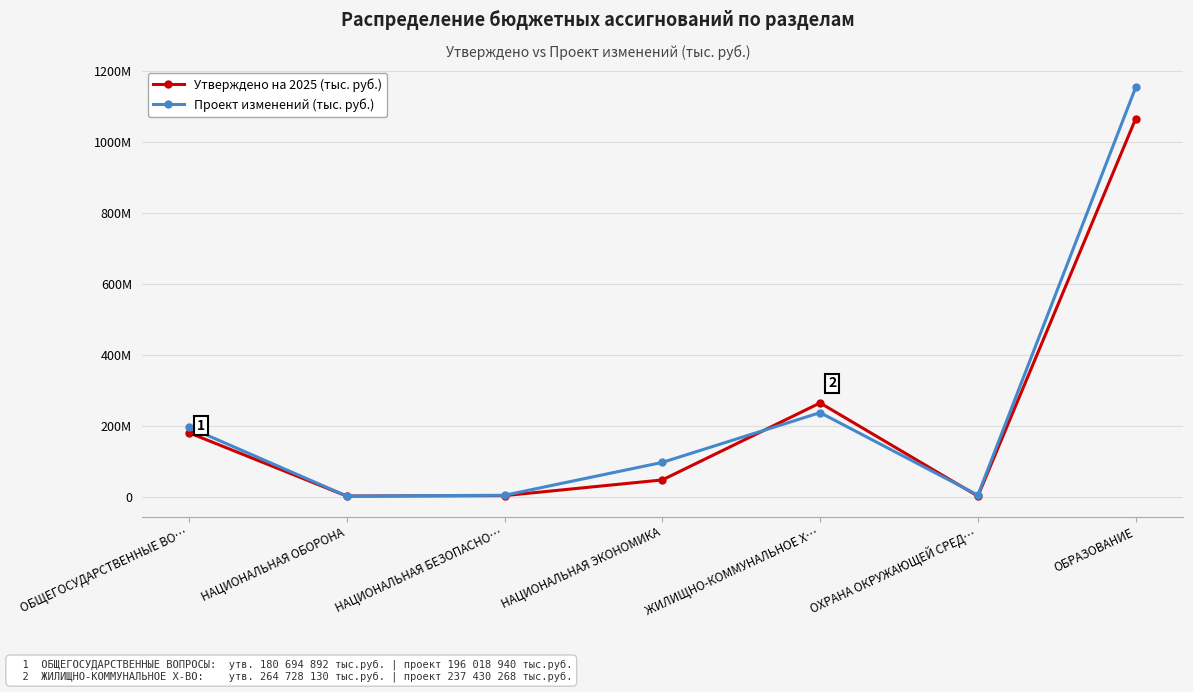

At how many categories does at least one series exceed 791326297?

1